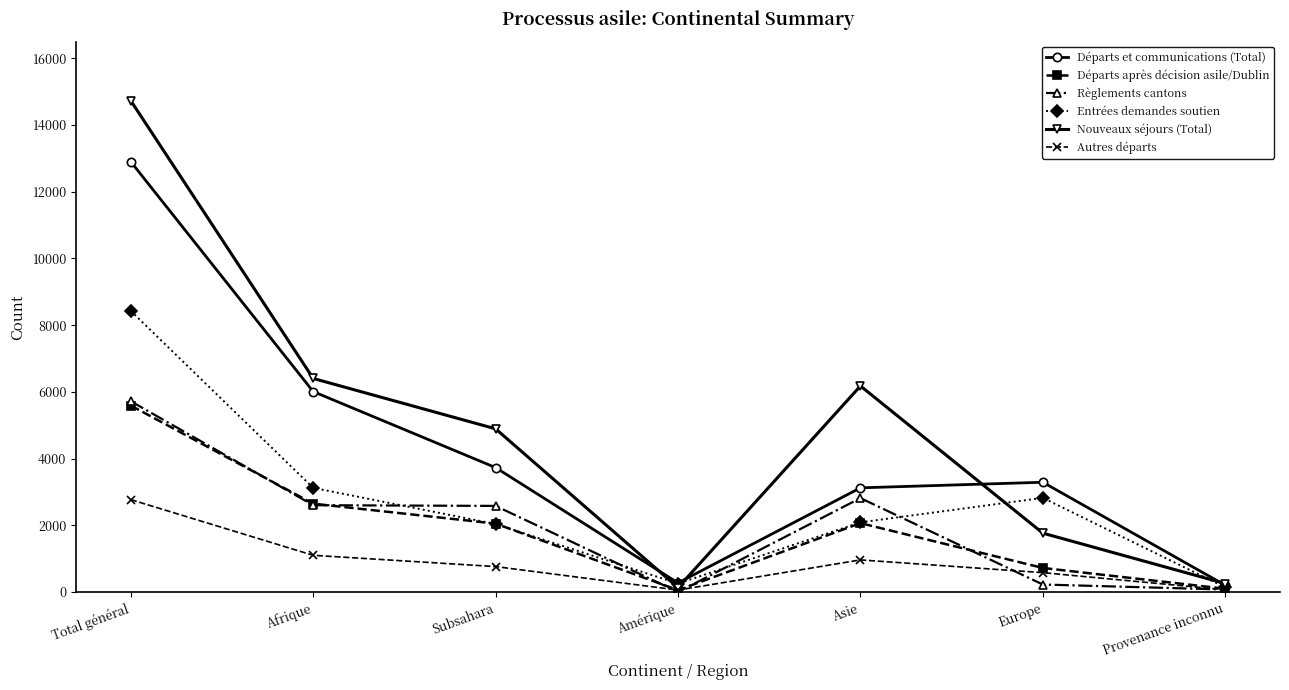

At which category is the sum across all series the highest?

Total général